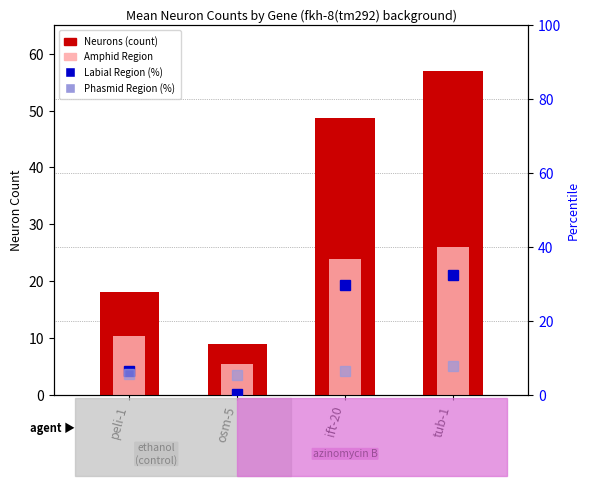

Is the value of Amphid Region at tub-1 greater than the value of Labial Region (%) at ift-20?

No